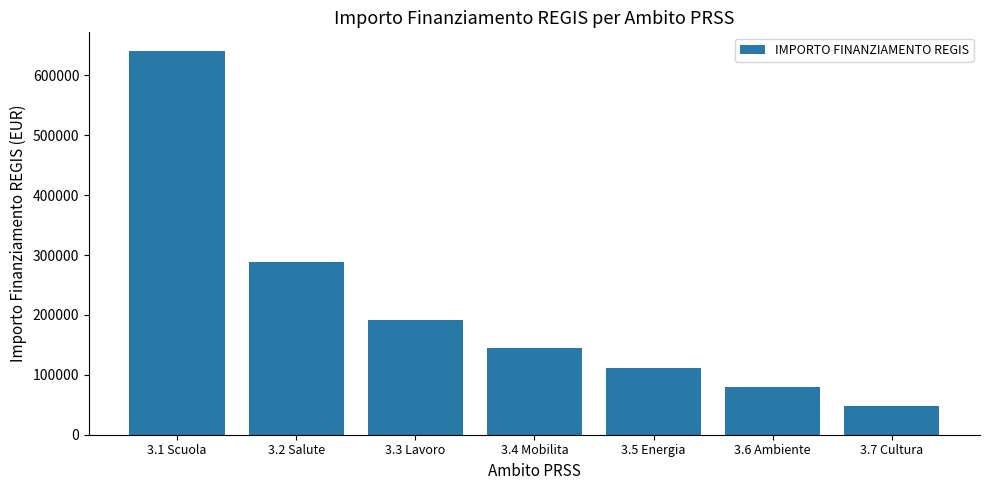

What position from the left is 3.5 Energia?

5